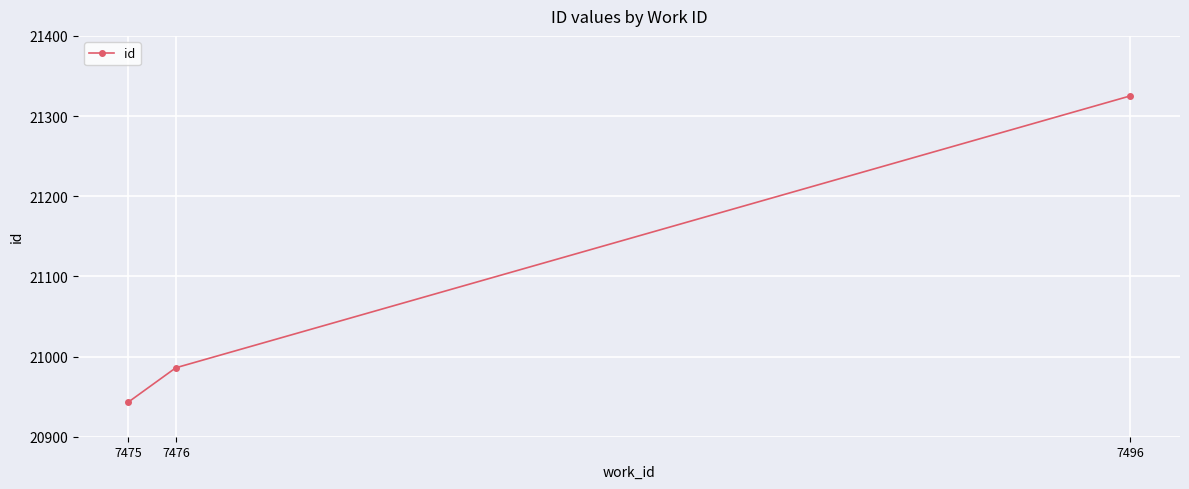

What is the difference between the maximum and second lowest values?

339